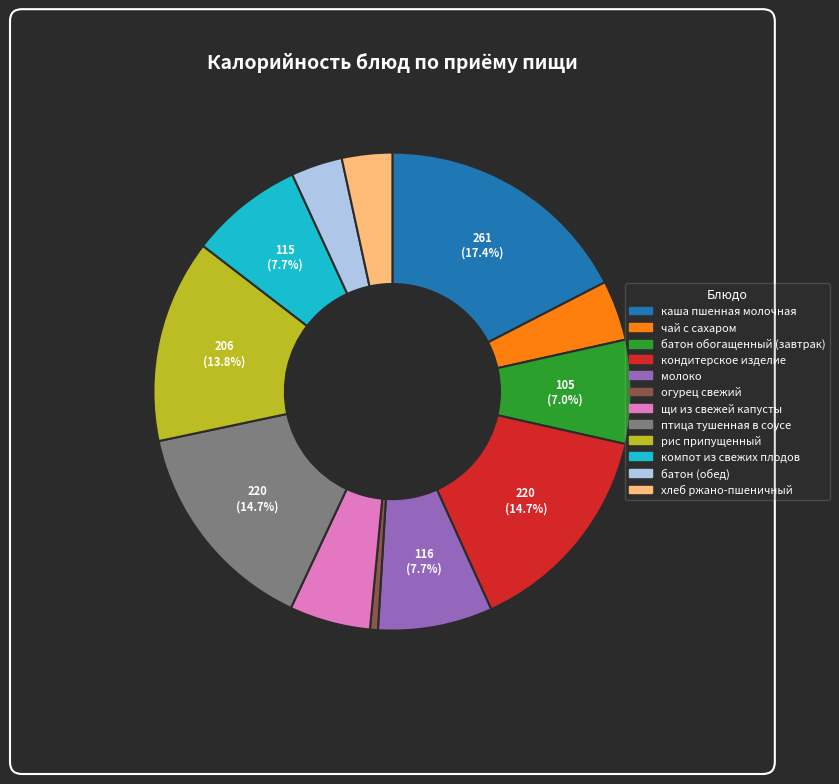

To the nearest percent, what is the difference between the largest and smallest slice percentages?

17%